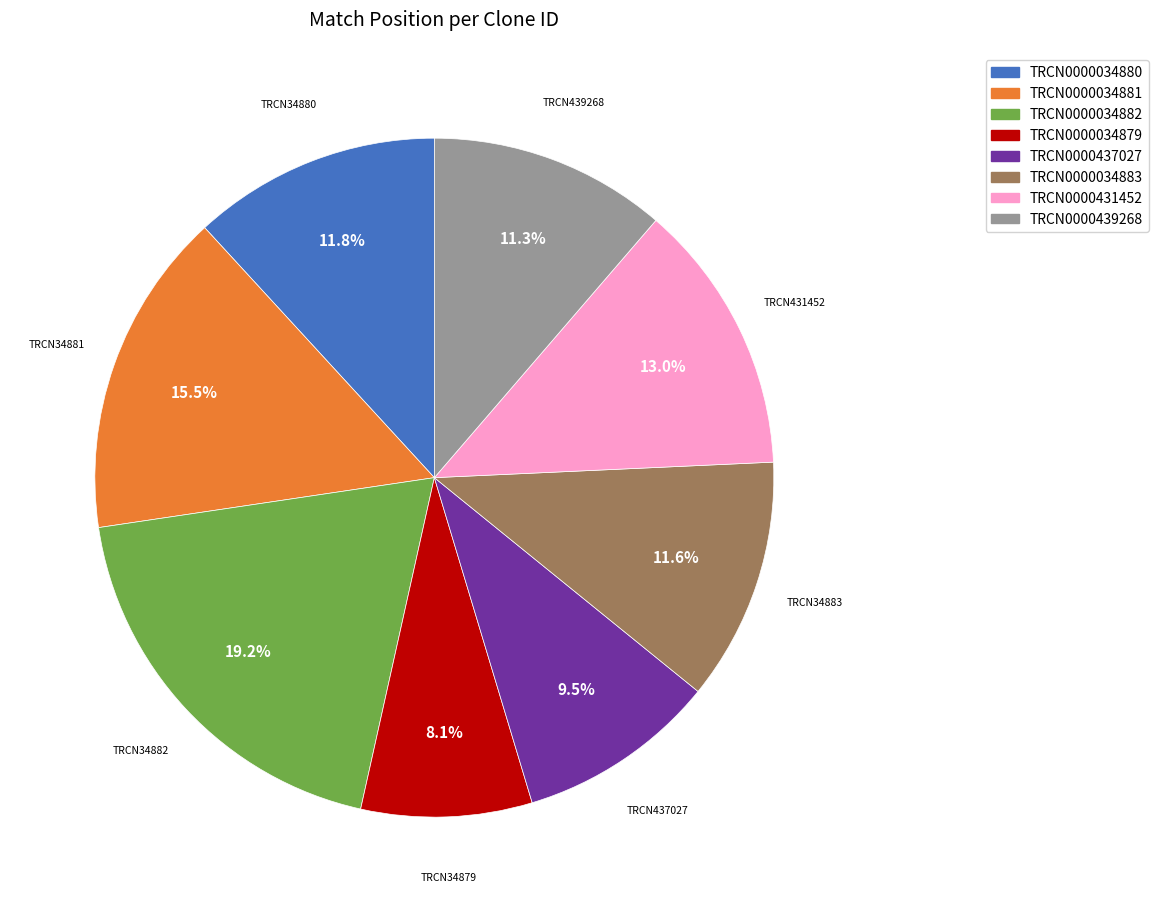

Count the number of slices in the pie.

8